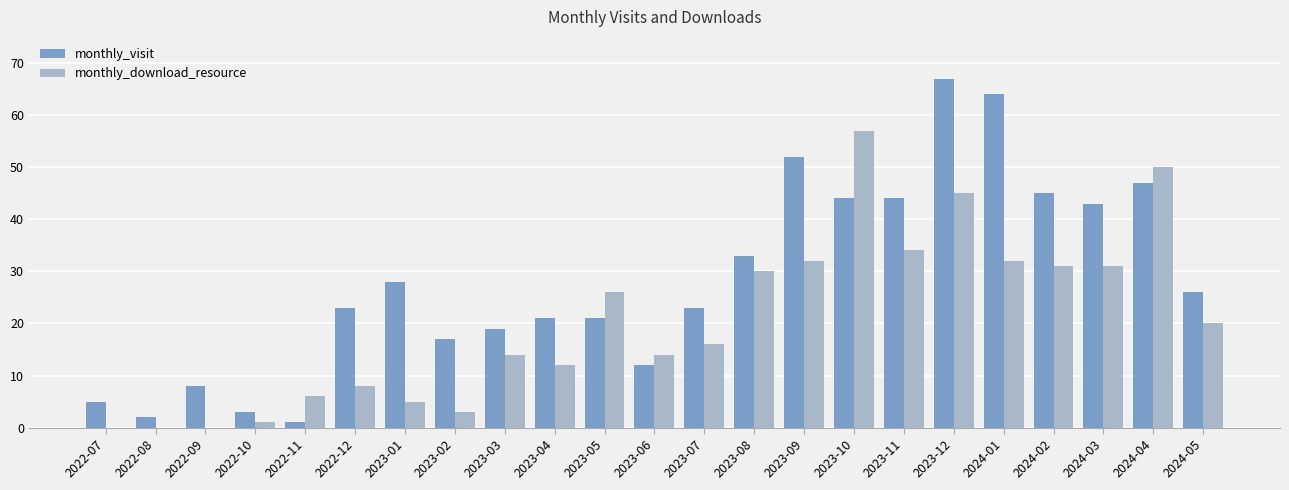

At which category is the sum across all series the highest?

2023-12